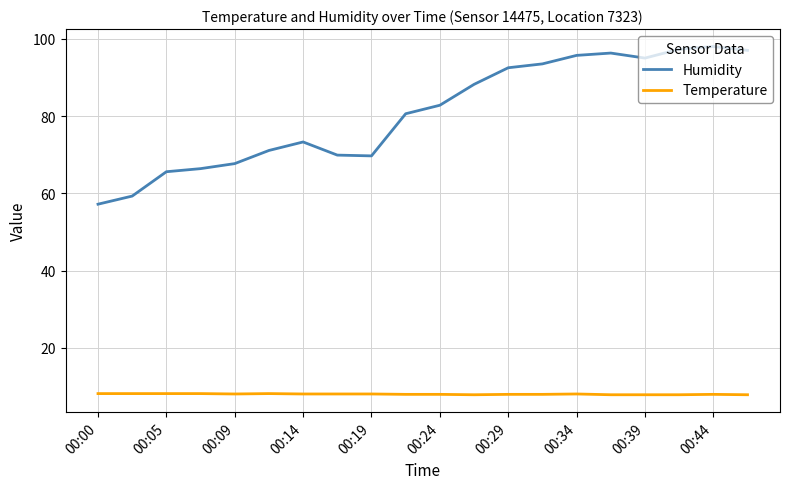

What is the maximum value shown in the chart?

98.0